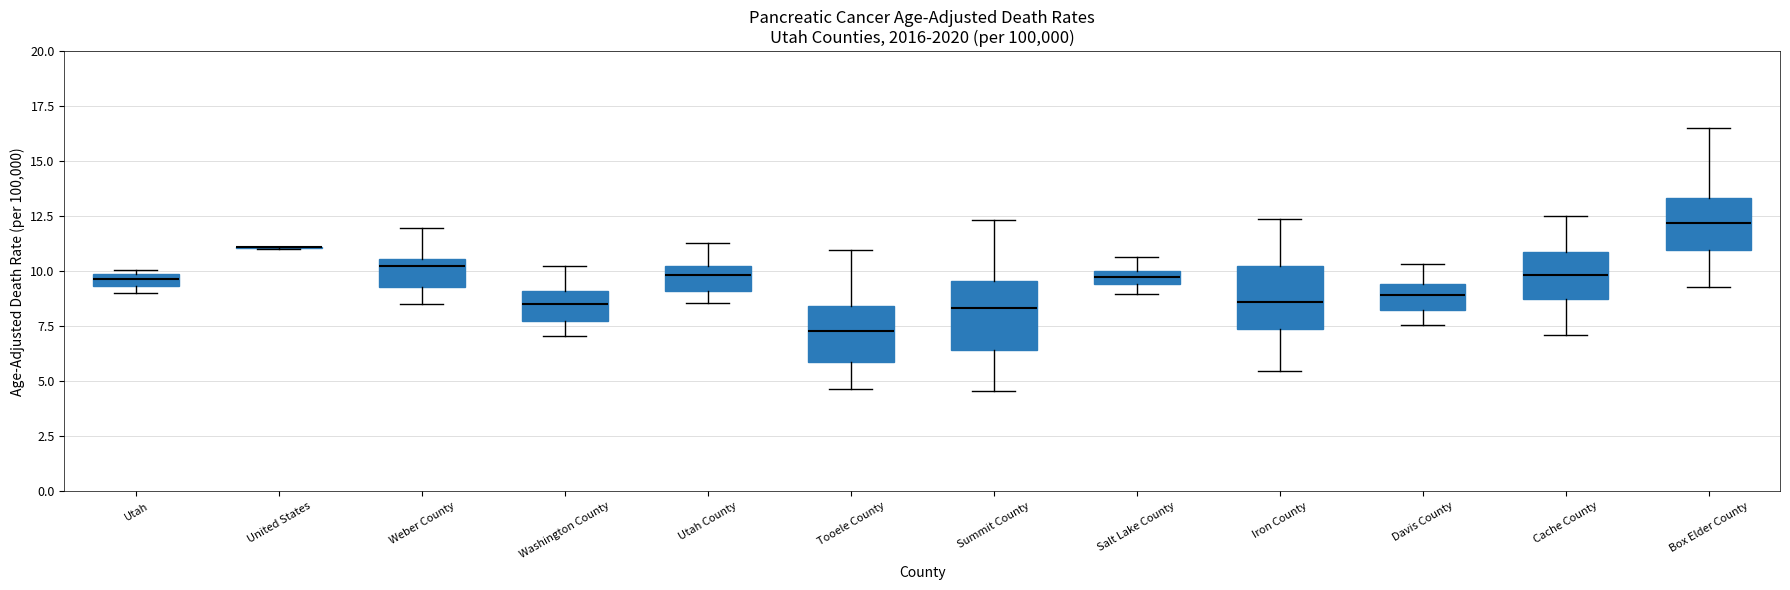

Where is the lower edge of the box for Summit County on the y-axis? The values are not printed on the chart, so give them approximately, as read against the axis.

6.5